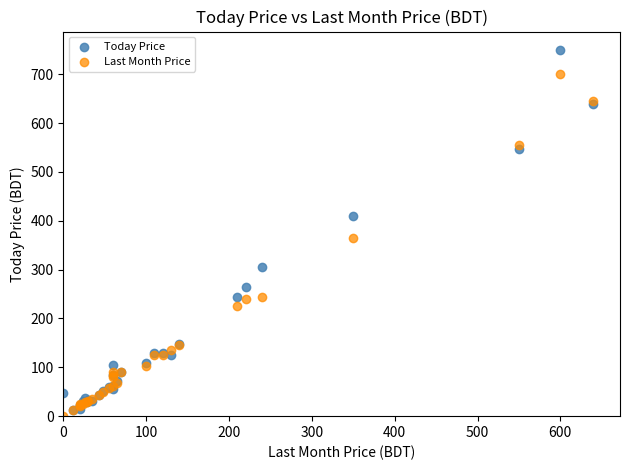

Which series reaches the maximum Y coordinate?

Today Price